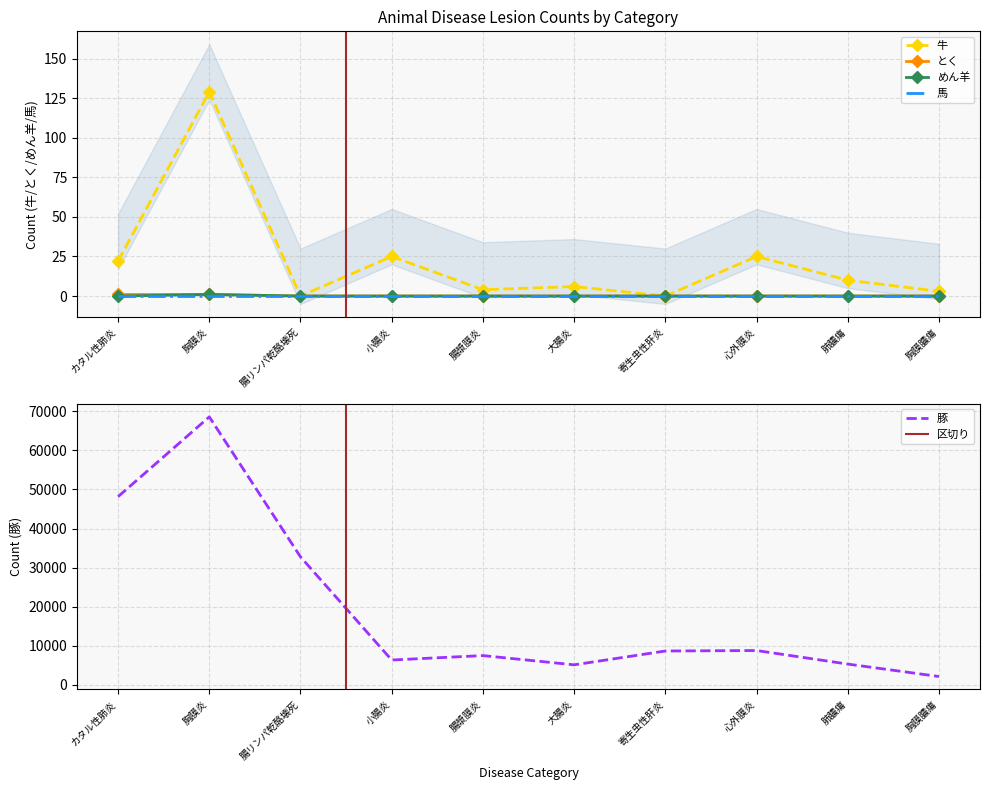

True or false: 豚 and めん羊 cross at least once.

False